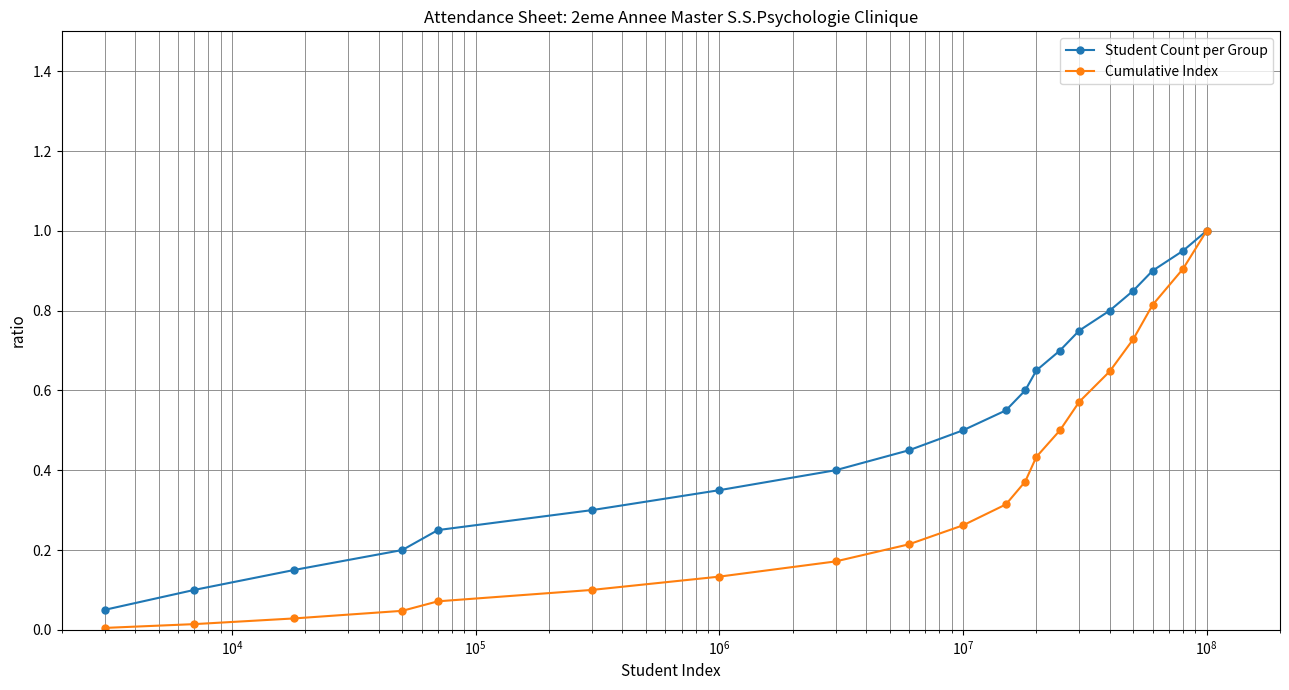

Which series has the widest spread of values?

Cumulative Index